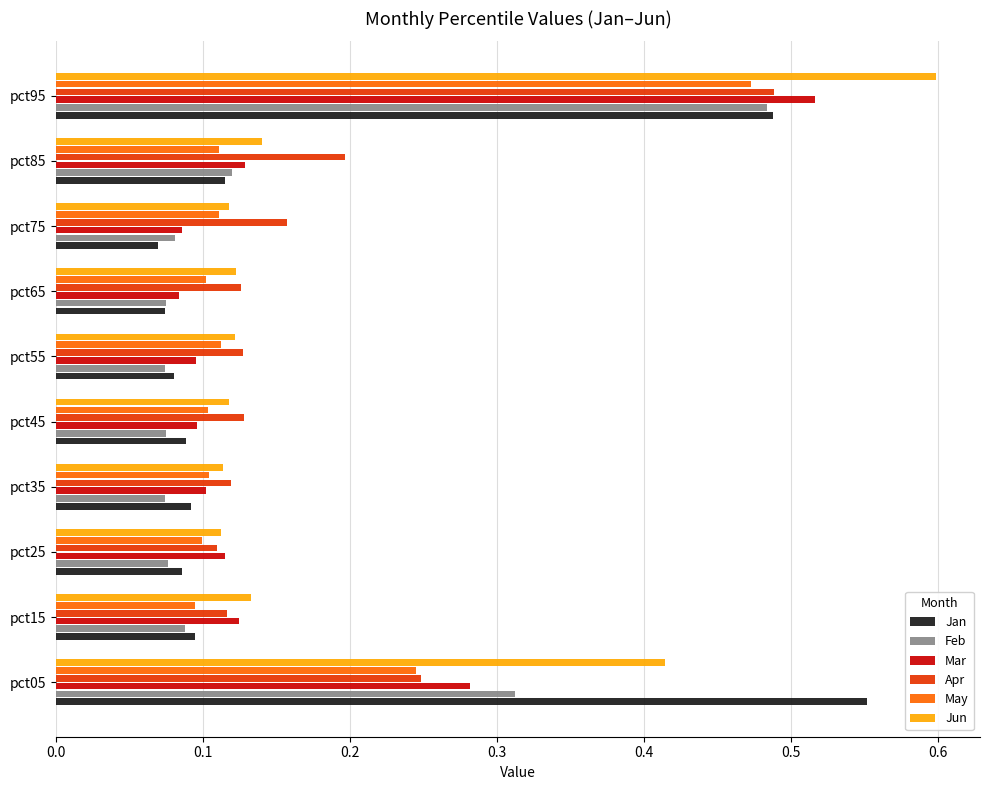

At which category is the sum across all series the highest?

pct95